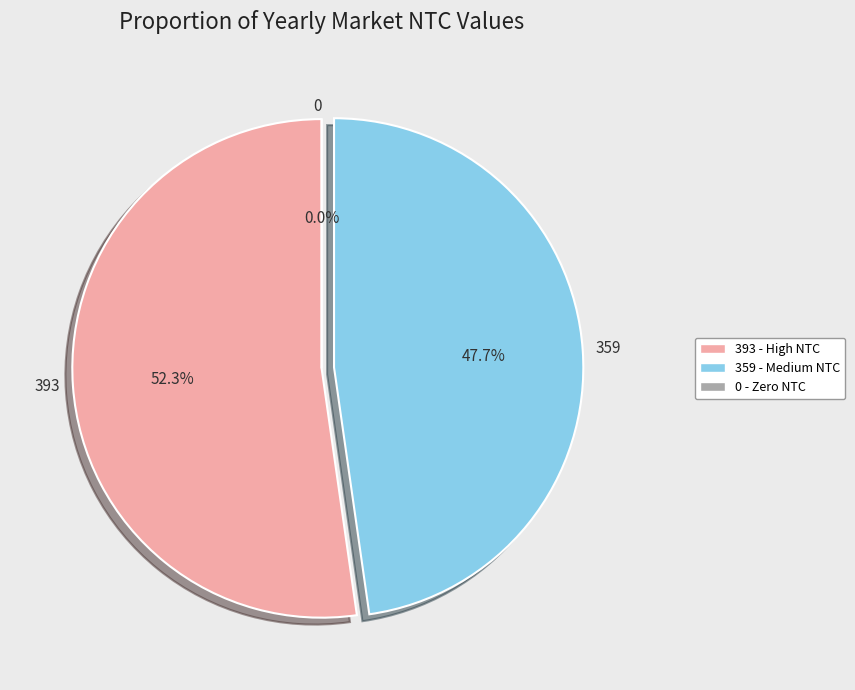

Rank the categories by value from lowest to highest.

0, 359, 393